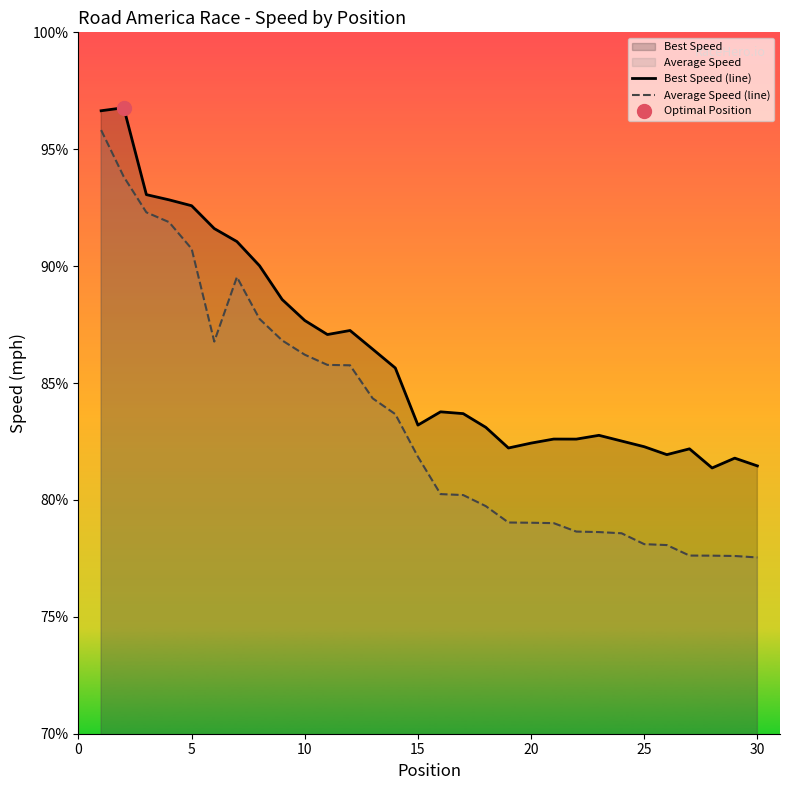

Between 10 and 7, which series saw the biggest shift?

Average Speed (line)